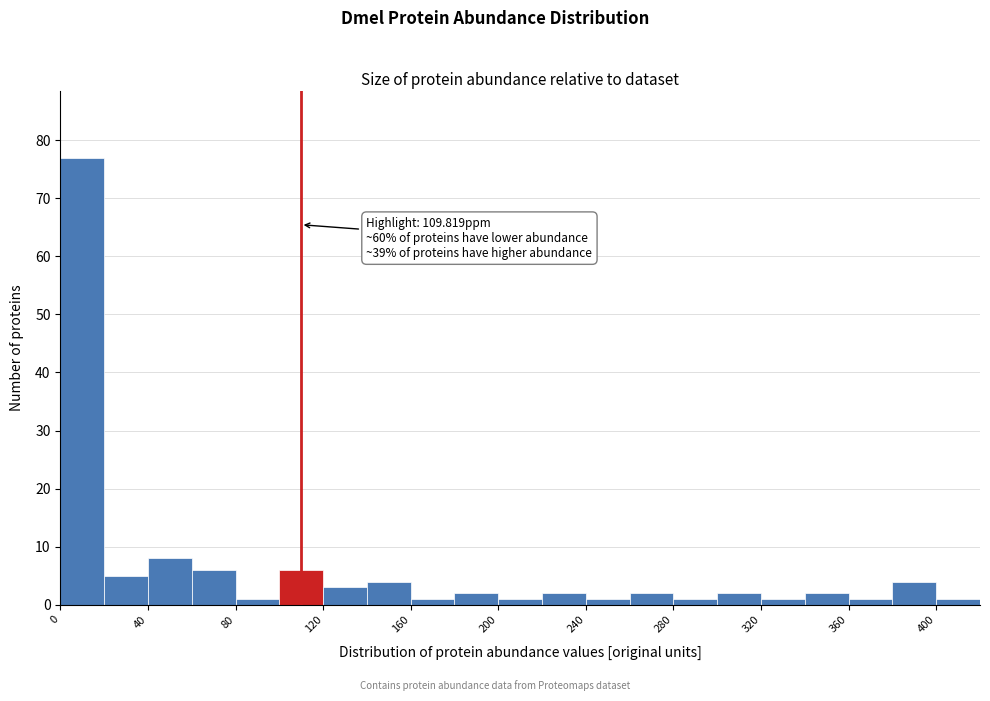

Over which range of the x-axis is the bar tallest?

0 to 20